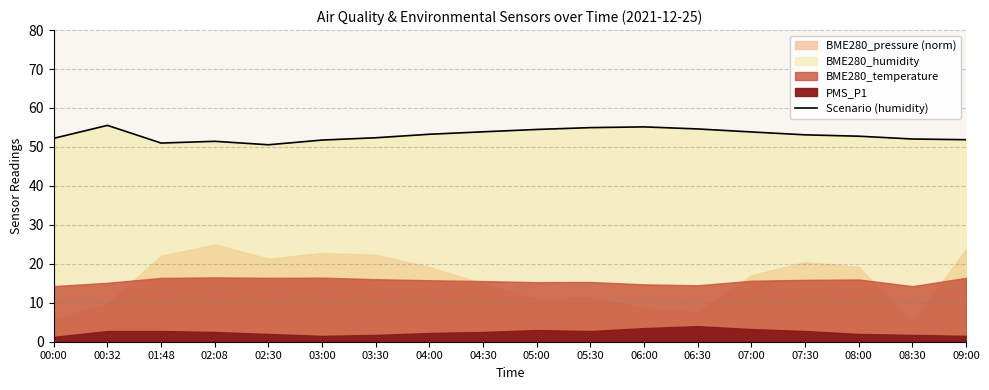

Is it true that the value at 00:32 is 26.7?

False